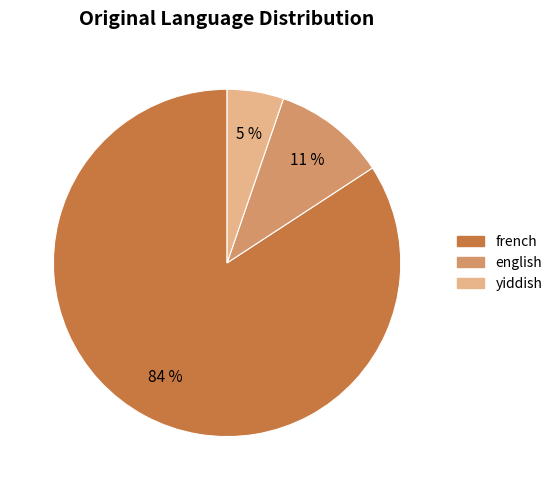

Is the sum of english and yiddish greater than half?

No